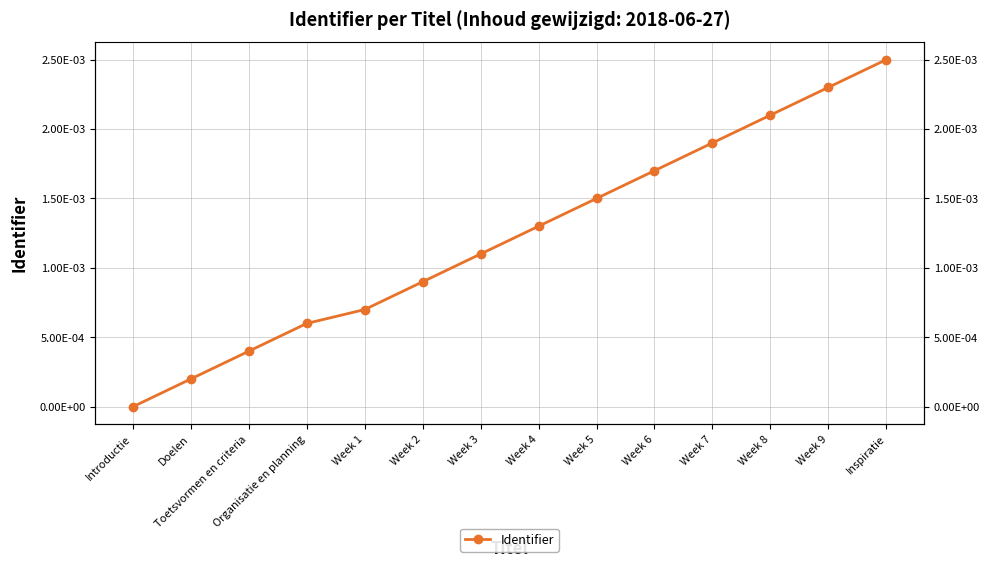

Is this an area chart (filled region under the line)?

No